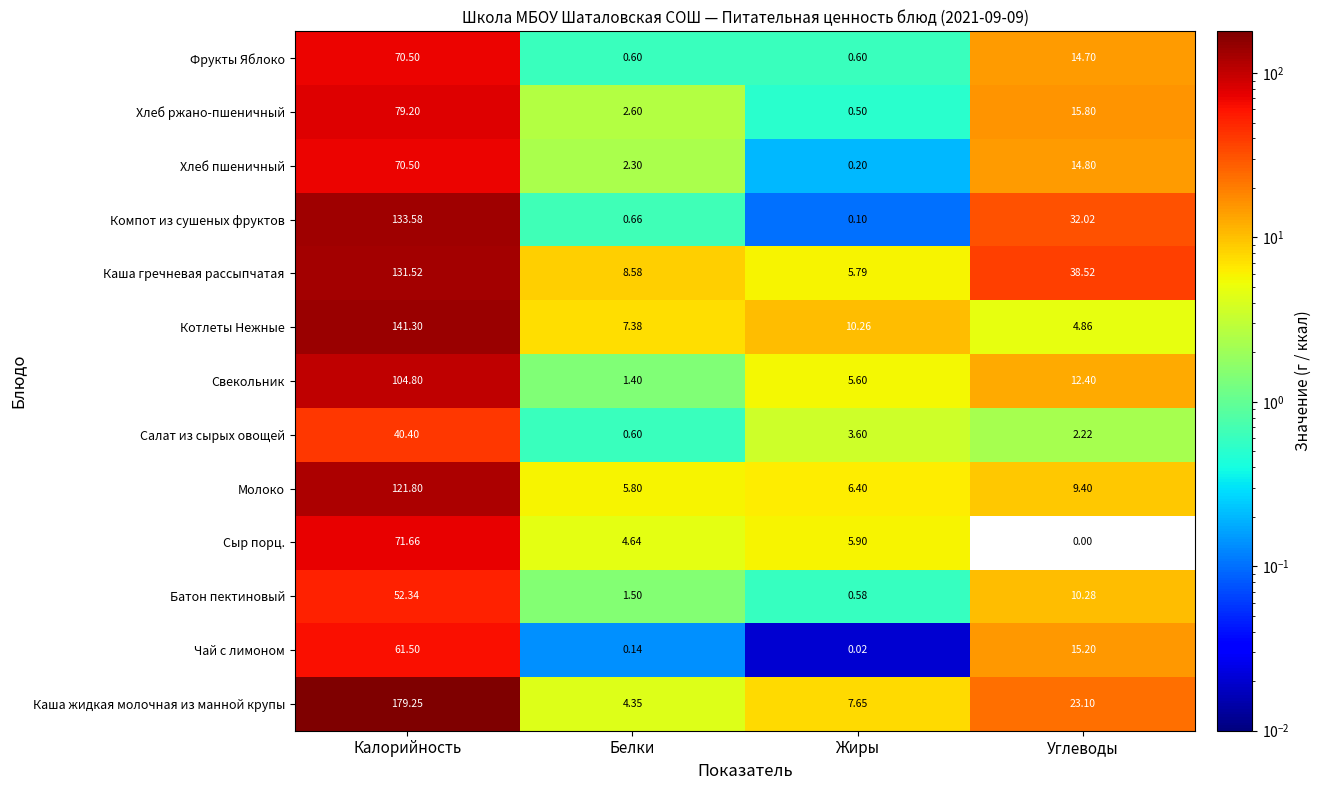

Which category has the highest value across all series?

Калорийность